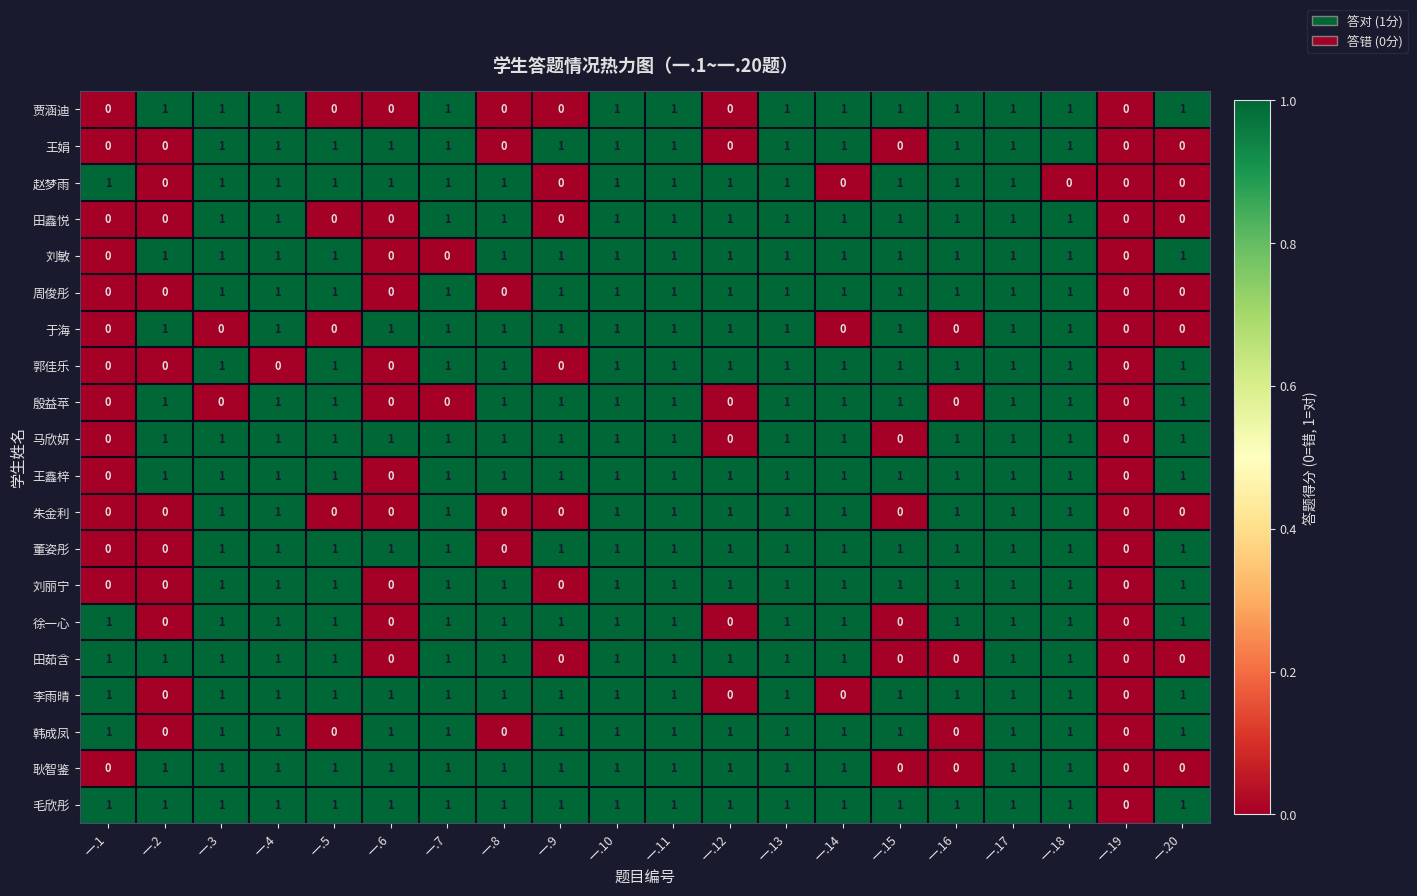

What is the total value across all series at 一.11?

20